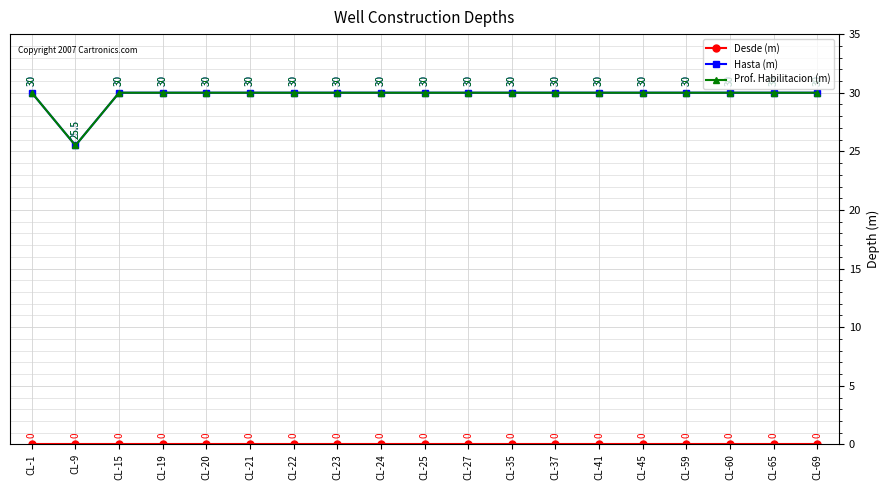

How many distinct data groups are displayed?

3